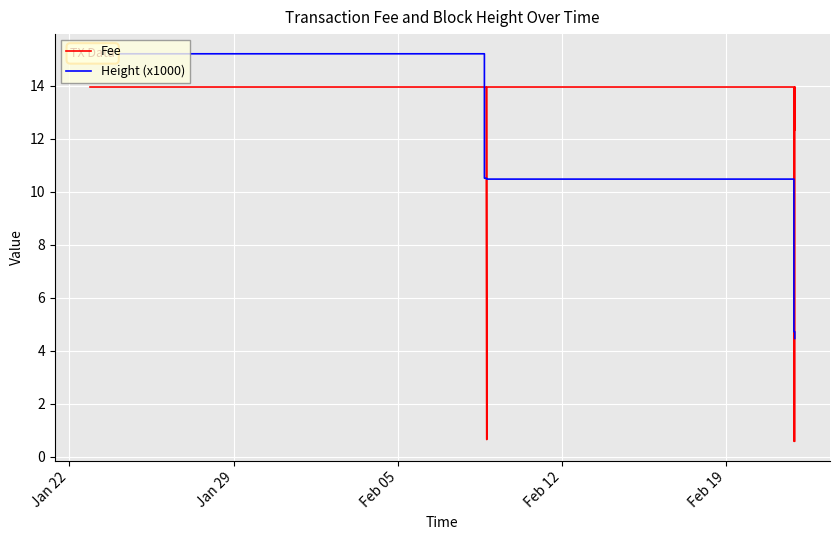

What is the value of the Fee point at the 18th from the left?

14.0